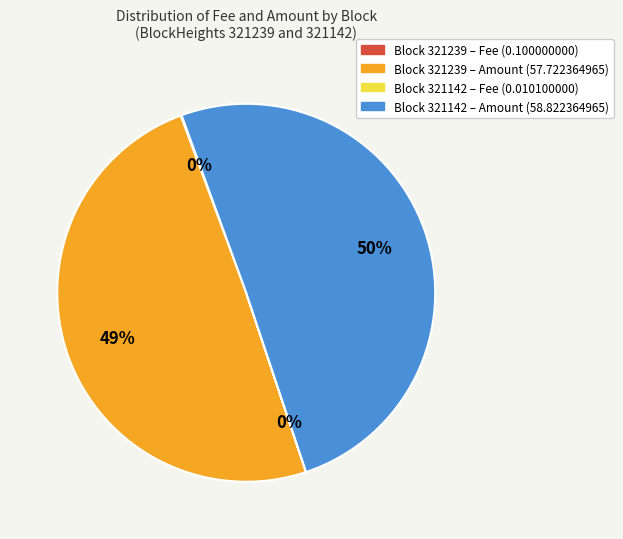

To the nearest percent, what is the average slice percentage?

25%